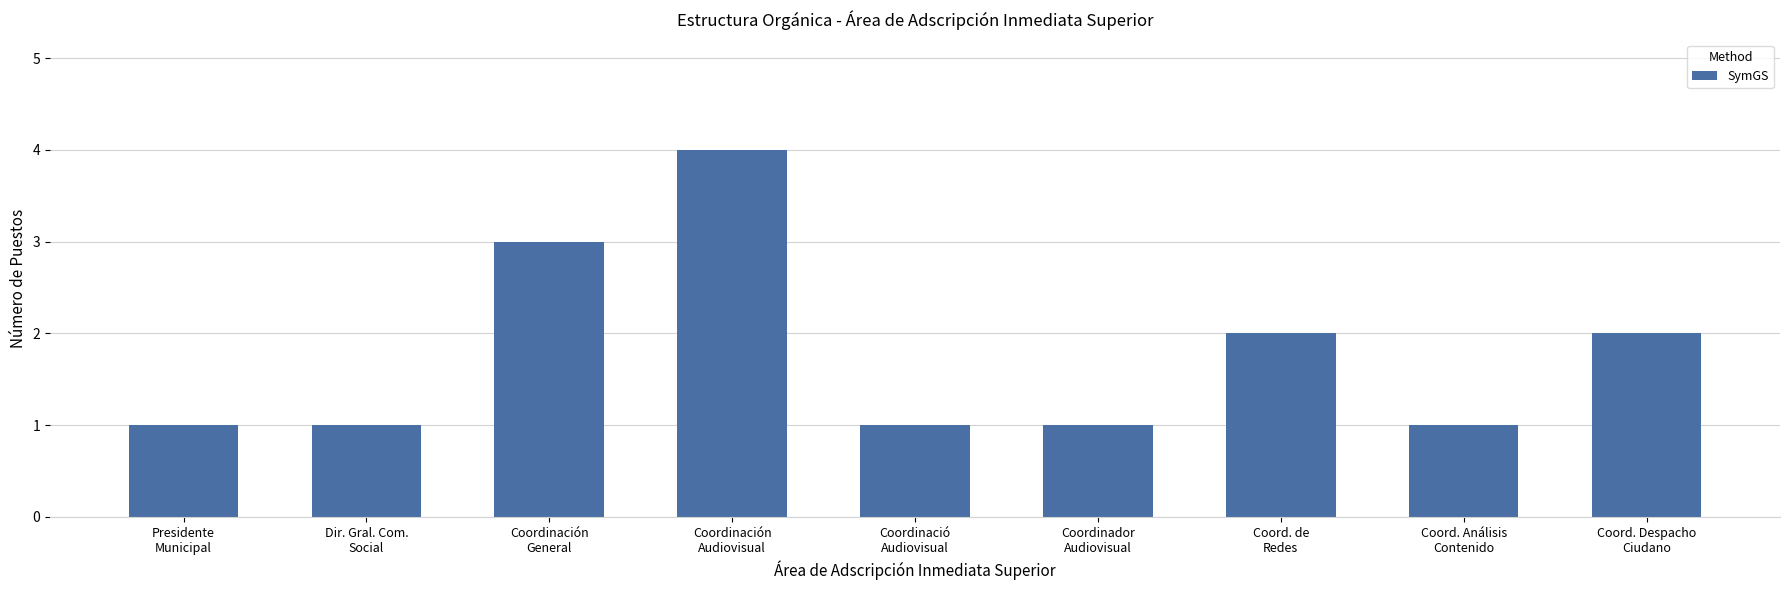

What is the sum of all values?

16